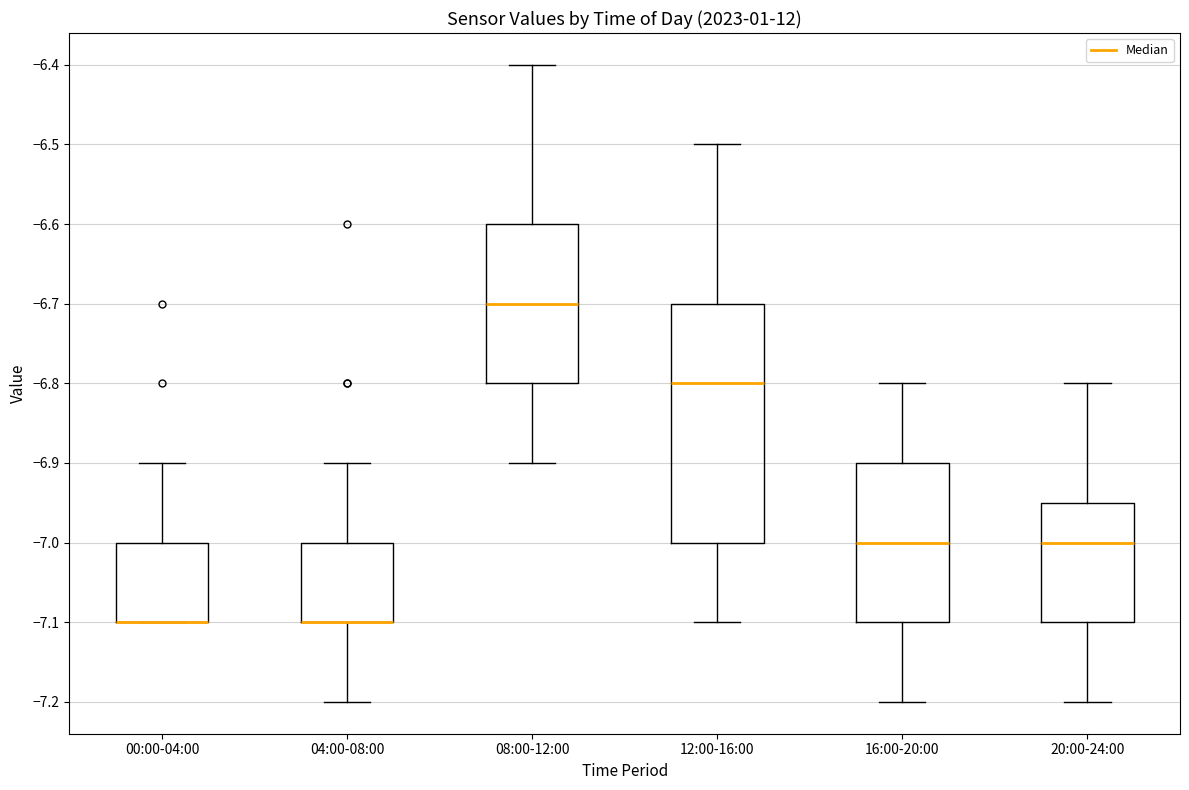

Reading left to right, read every box against the y-axis: the position of its median line, the range the box covers, and the ends of its whiskers. The values are not printed on the chart, so give them approximately, as read against the axis.

00:00-04:00: median -7.10 (drawn on the box's lower edge), box -7.10 to -7.00, whiskers -7.10 to -6.90
04:00-08:00: median -7.10 (drawn on the box's lower edge), box -7.10 to -7.00, whiskers -7.20 to -6.90
08:00-12:00: median -6.70, box -6.80 to -6.60, whiskers -6.90 to -6.40
12:00-16:00: median -6.80, box -7.00 to -6.70, whiskers -7.10 to -6.50
16:00-20:00: median -7.00, box -7.10 to -6.90, whiskers -7.20 to -6.80
20:00-24:00: median -7.00, box -7.10 to -6.95, whiskers -7.20 to -6.80